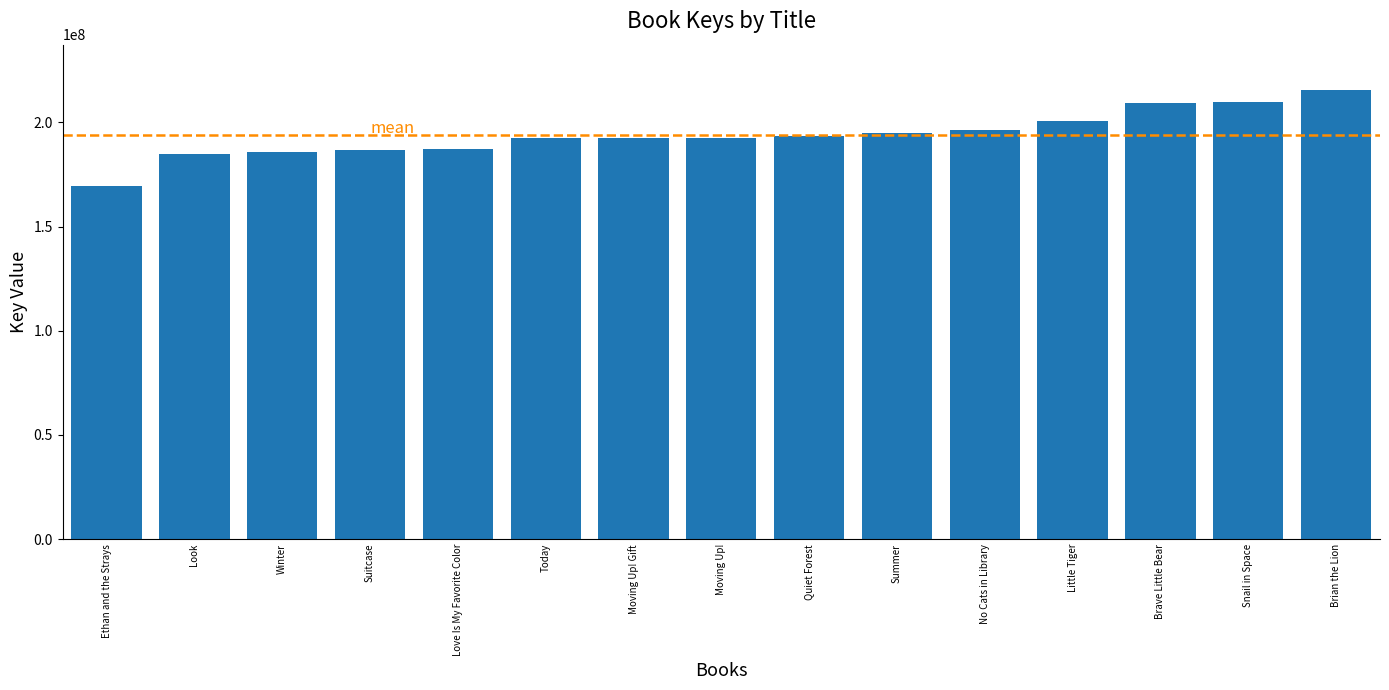

What is the average value?

194179279